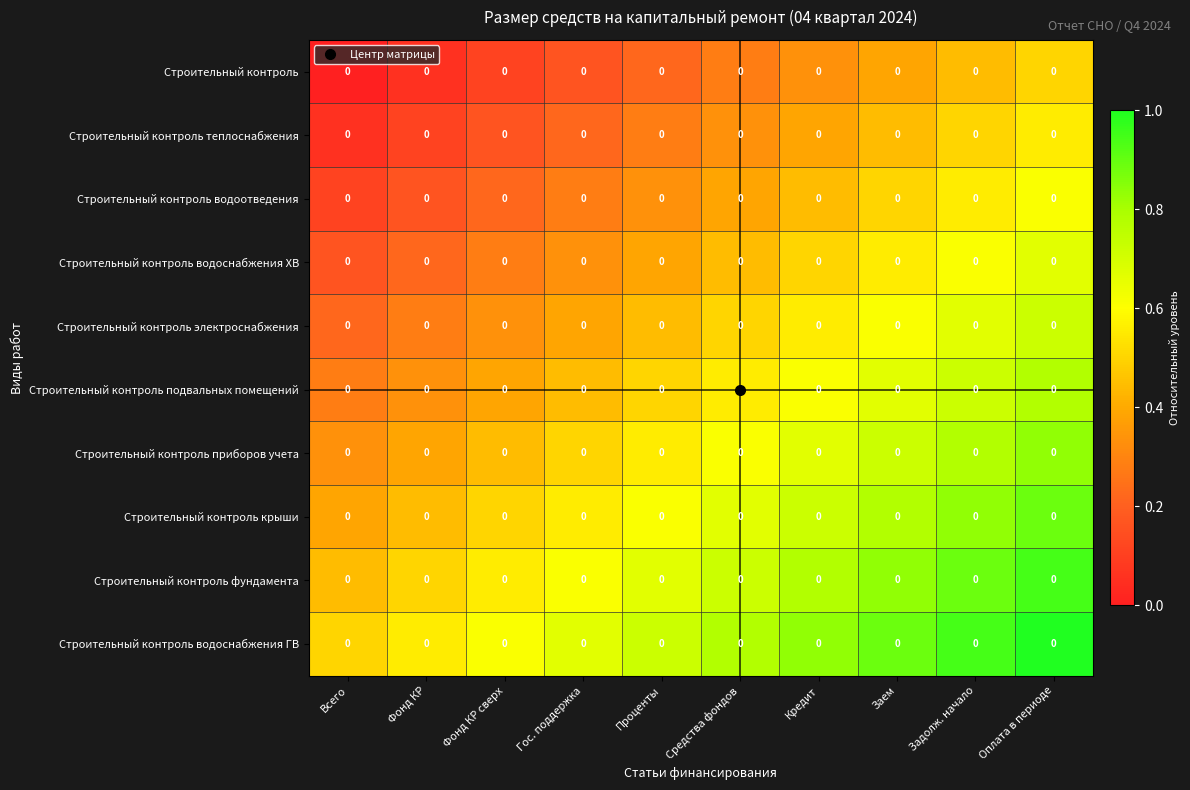

Rank the series by their maximum value, from highest to lowest.

Строительный контроль водоснабжения ГВ, Строительный контроль фундамента, Строительный контроль крыши, Строительный контроль приборов учета, Строительный контроль подвальных помещений, Строительный контроль электроснабжения, Строительный контроль водоснабжения ХВ, Строительный контроль водоотведения, Строительный контроль теплоснабжения, Строительный контроль